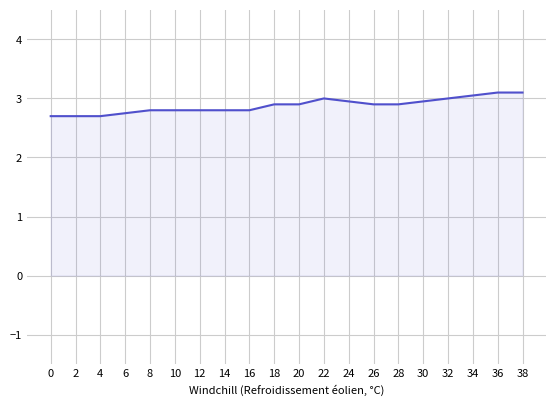

What is the smallest value displayed?

2.7